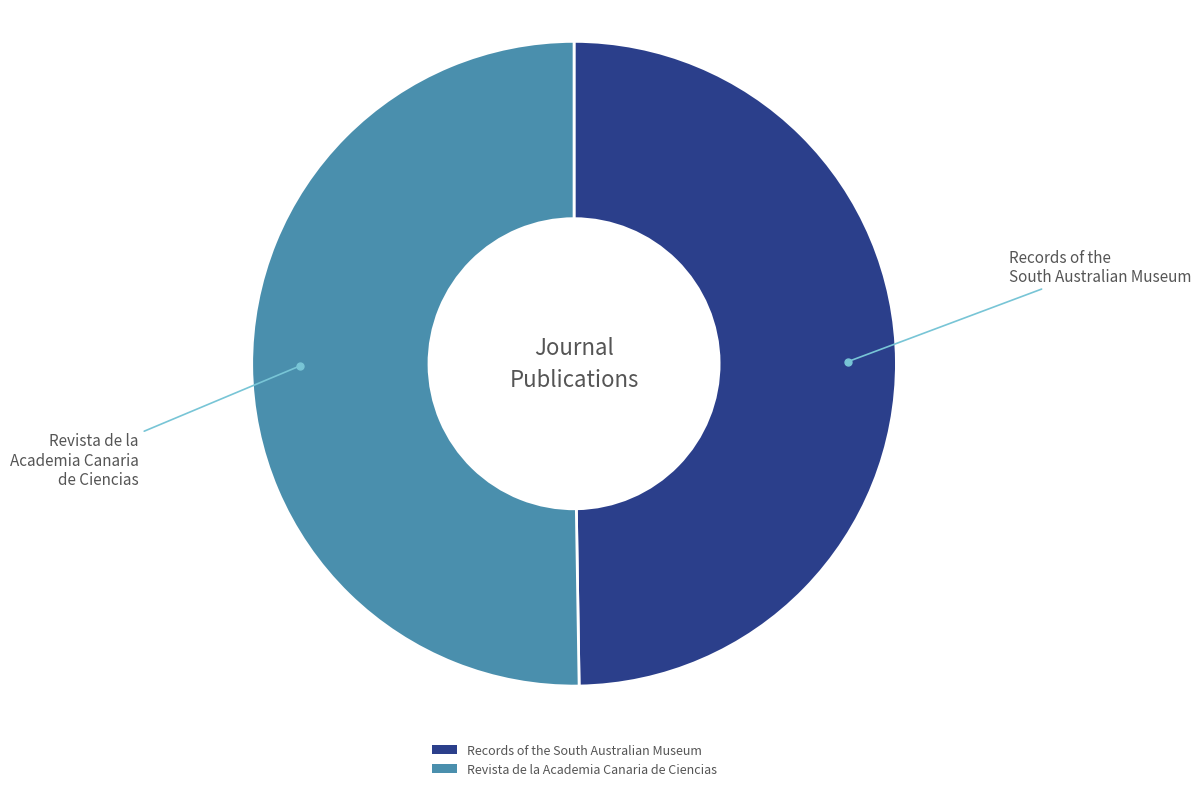

Which category has the smallest portion of the pie?

Records of the South Australian Museum